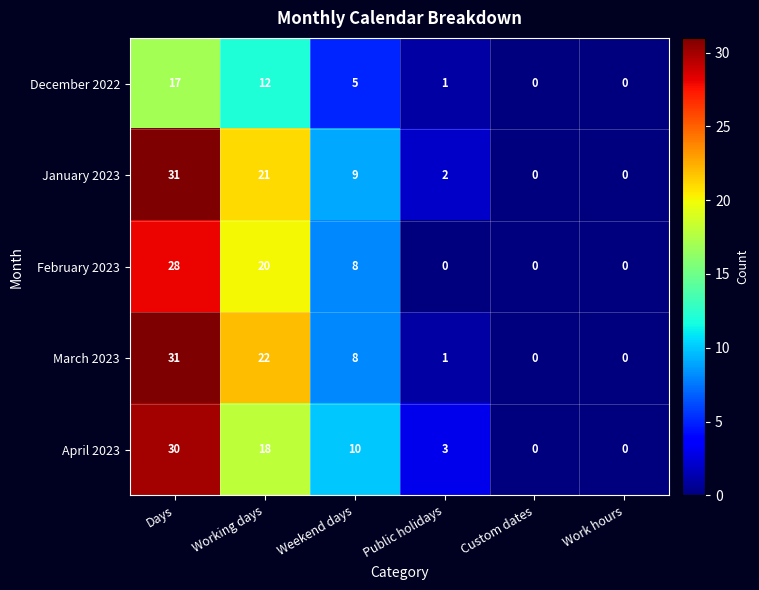

What is the maximum value shown in the chart?

31